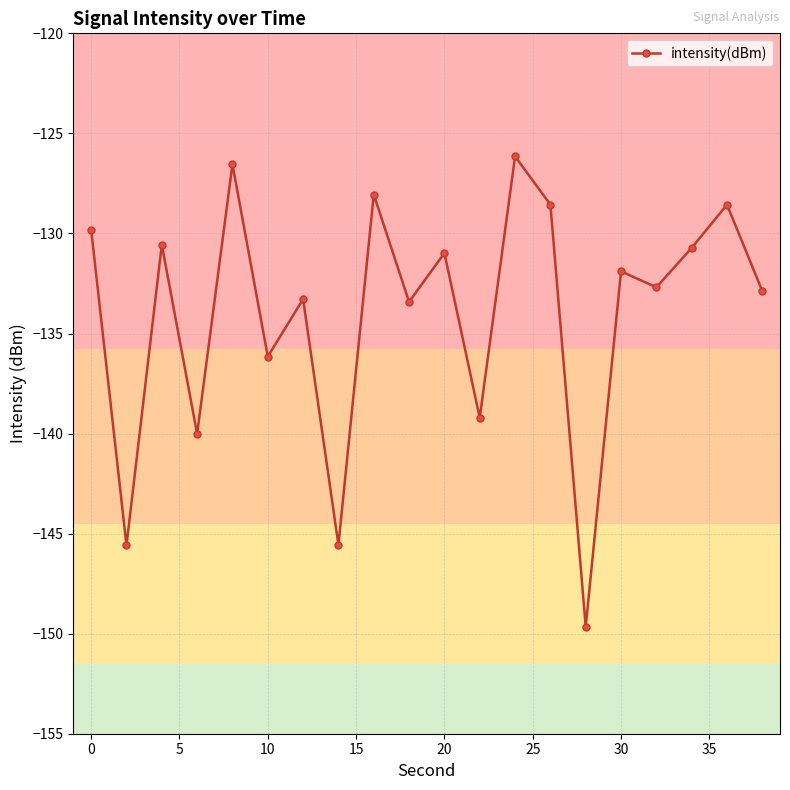

What is the difference between the maximum and minimum values?

23.5